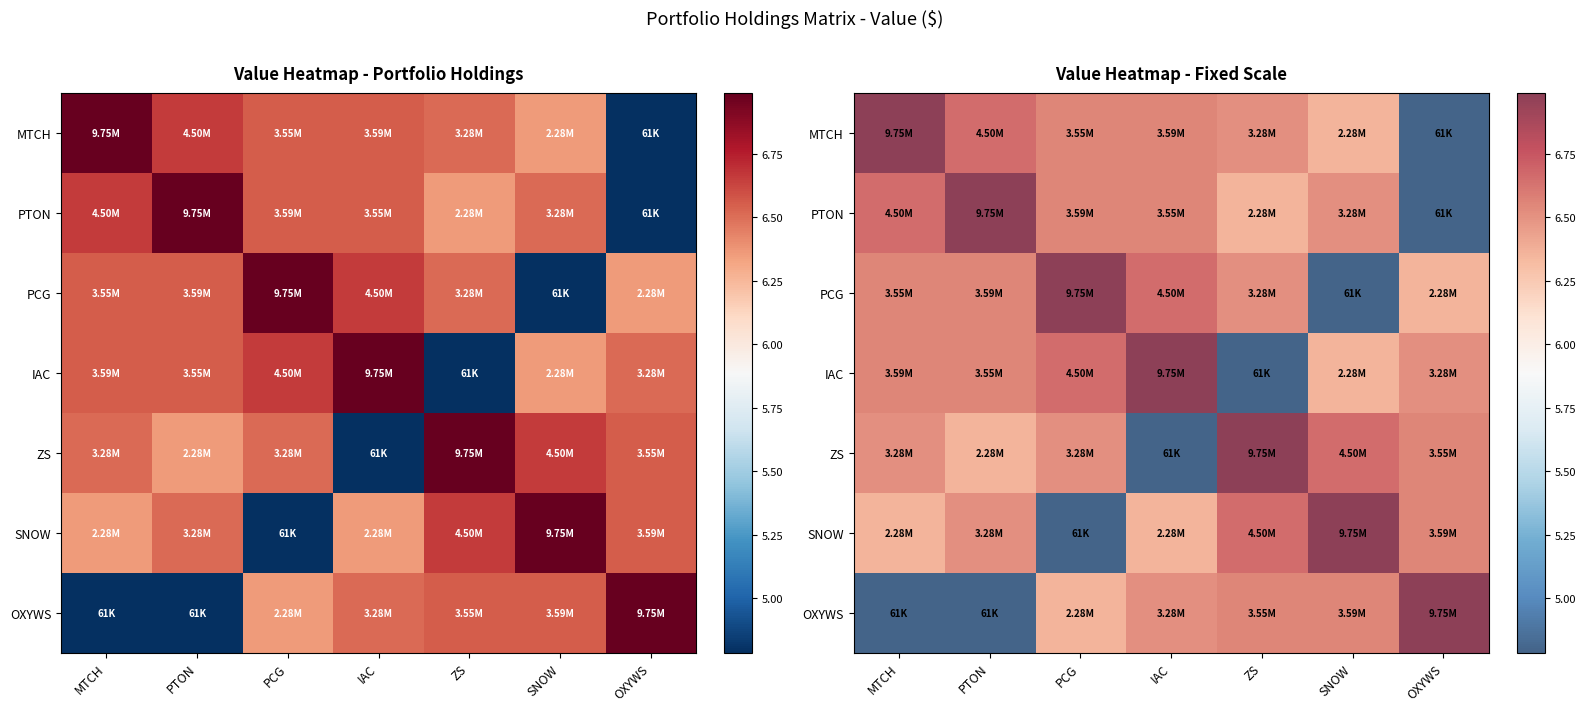

Where does the PTON series first go above 6?

MTCH